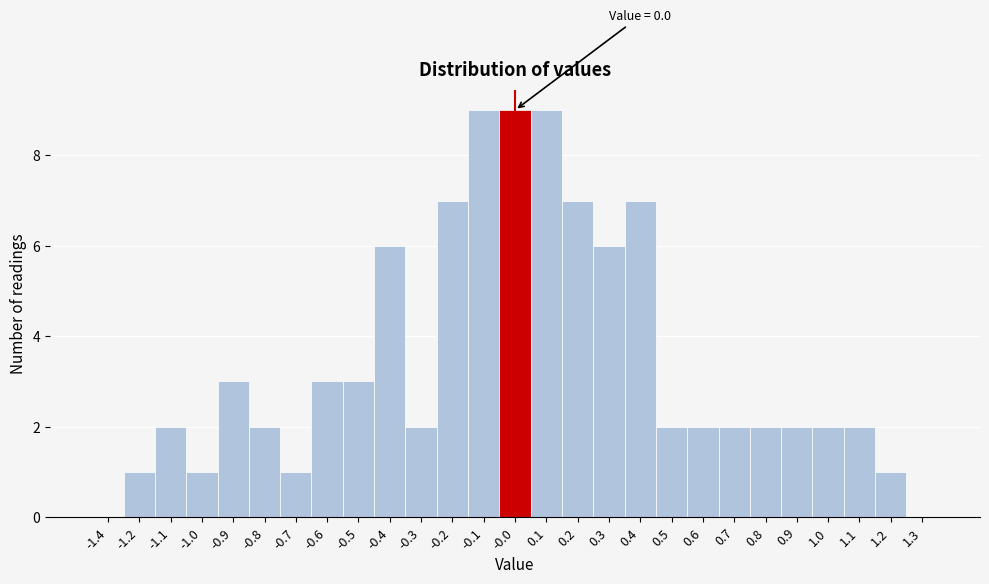

Reading left to right, list all the values displayed in this chart.

-1.4=0	-1.2=1	-1.1=2	-1.0=1	-0.9=3	-0.8=2	-0.7=1	-0.6=3	-0.5=3	-0.4=6	-0.3=2	-0.2=7	-0.1=9	-0.0=9	0.1=9	0.2=7	0.3=6	0.4=7	0.5=2	0.6=2	0.7=2	0.8=2	0.9=2	1.0=2	1.1=2	1.2=1	1.3=0